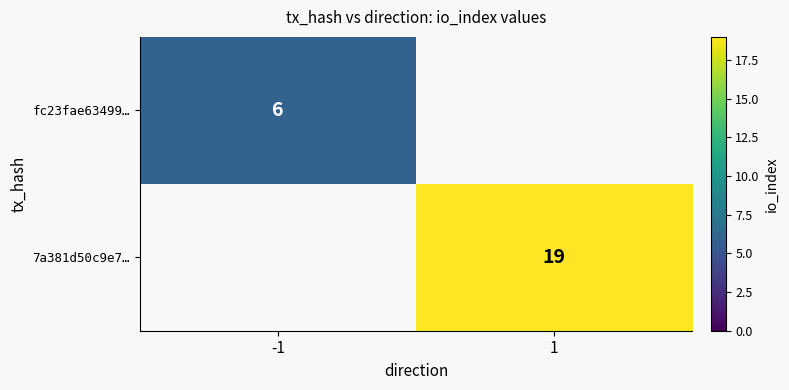

How many categories are shown in the chart?

2